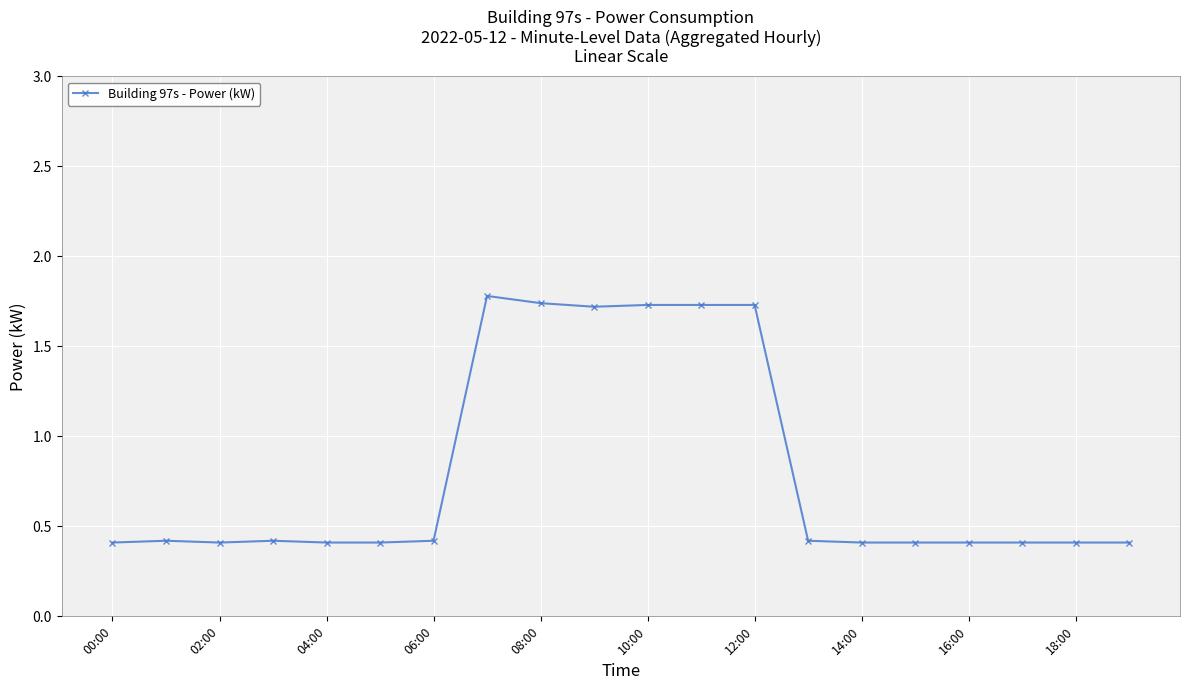

How many values are between 0 and 1?

14